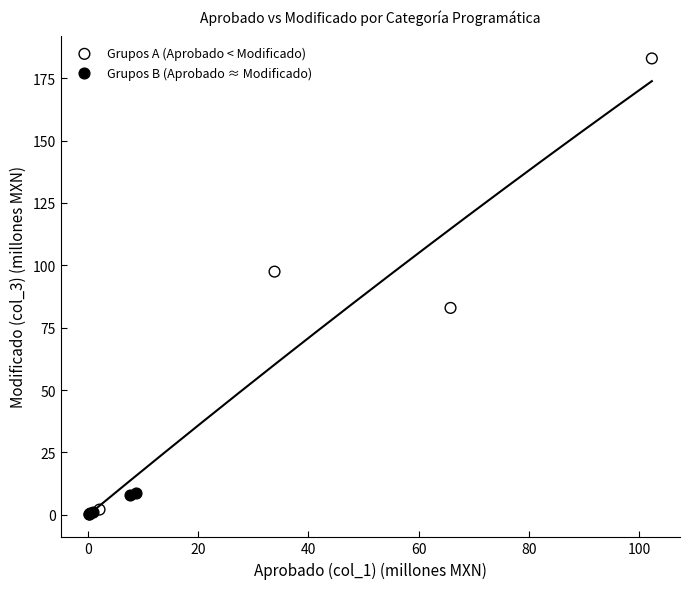

Which series has the widest spread of Y values?

Grupos A (Aprobado < Modificado)